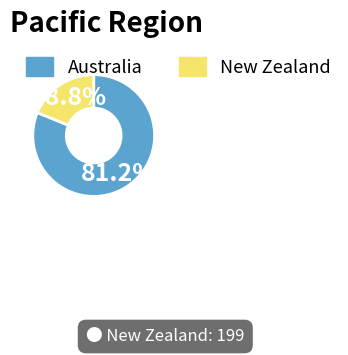

Does New Zealand represent more than half of the total?

No